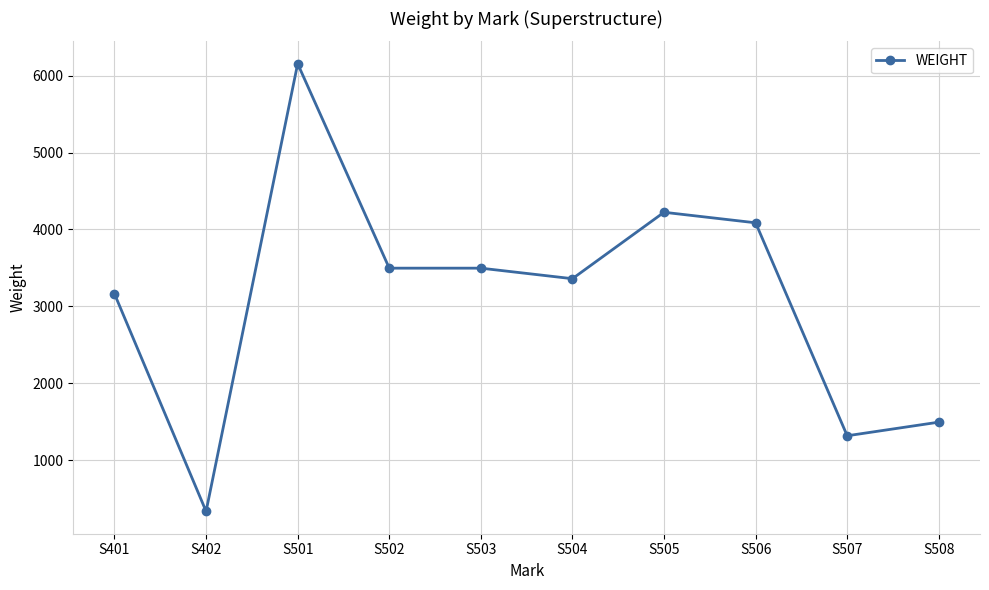

How many values are below 3496?

5